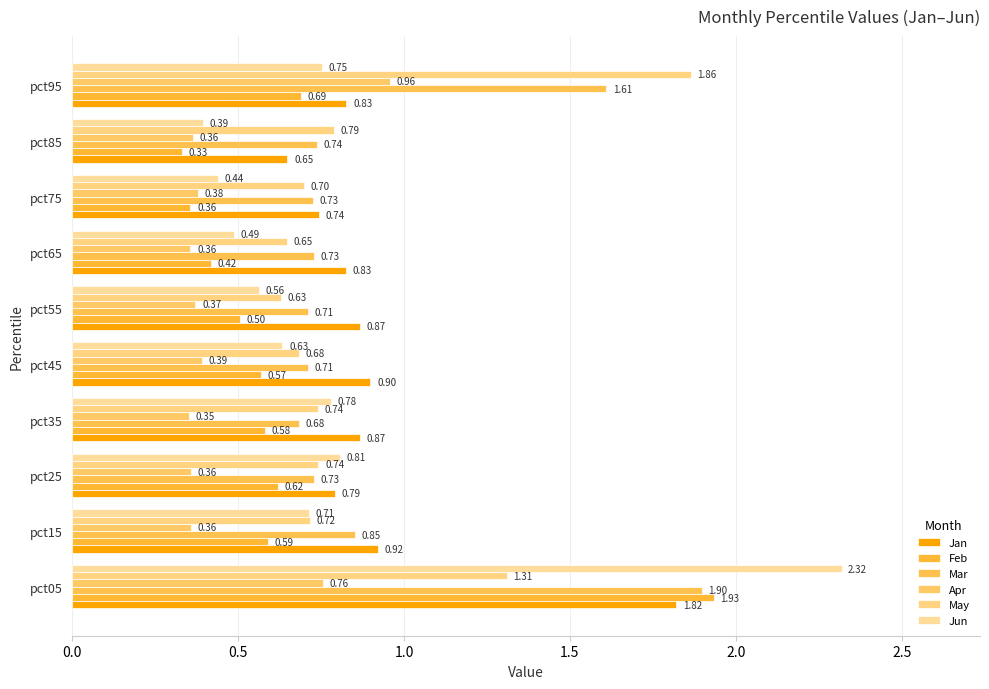

What is the difference between the maximum and minimum values in the Feb series?

1.6